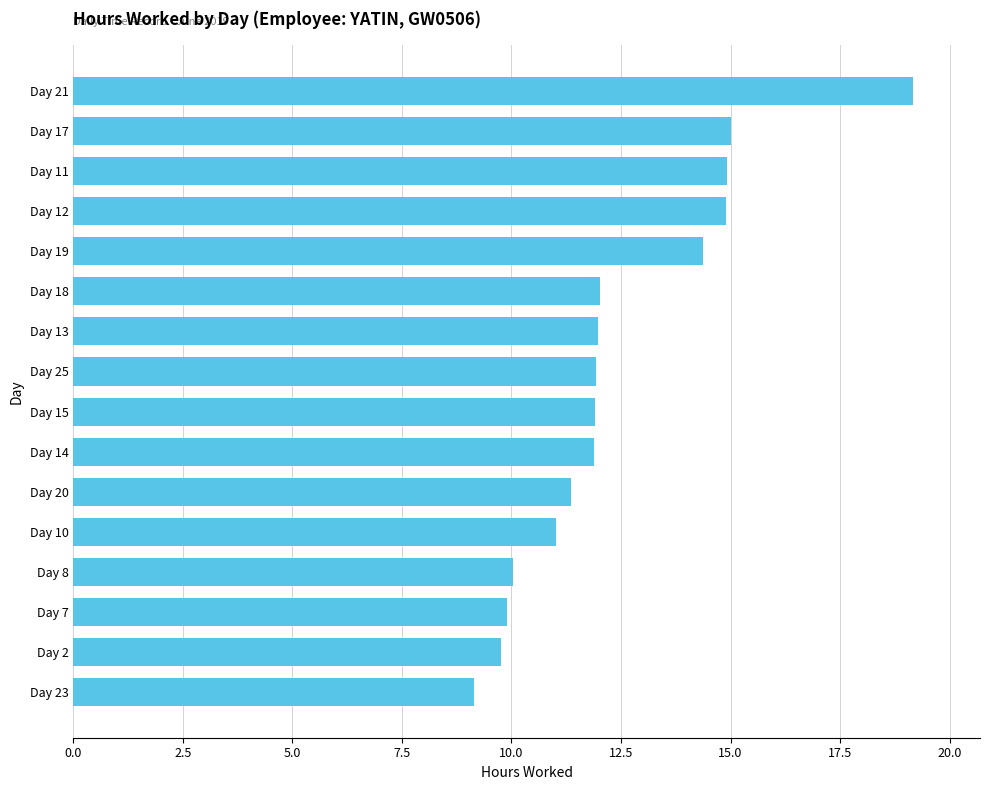

Are the bars grouped side by side (vs. stacked)?

No